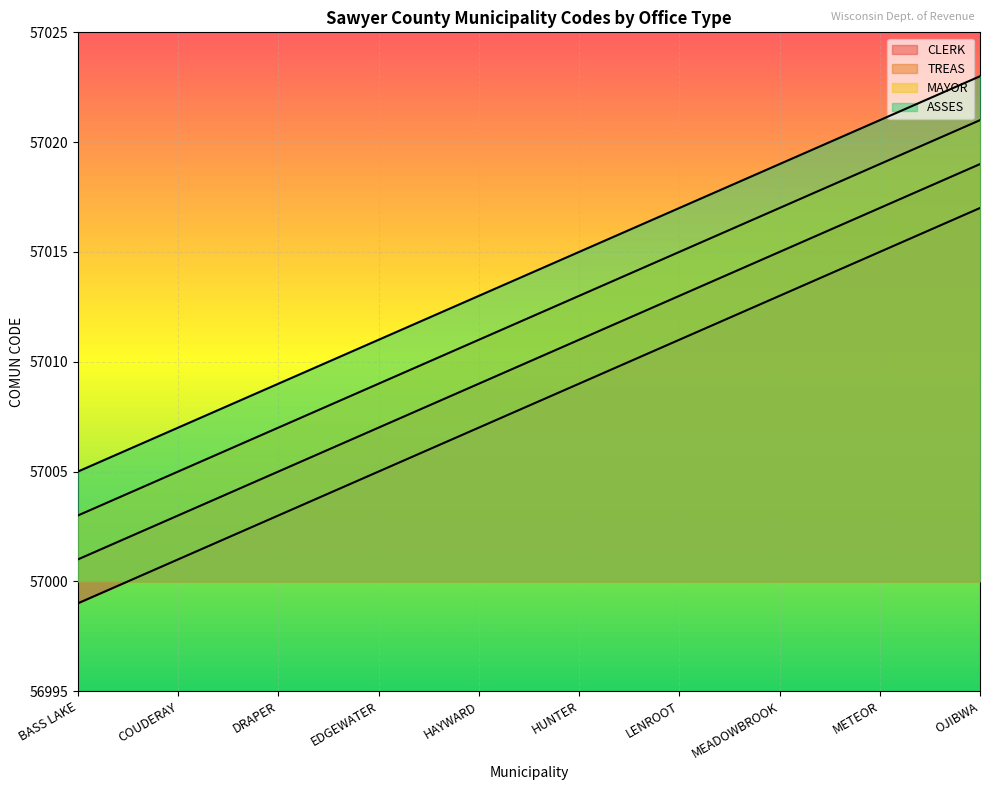

Which series has the largest range (max minus min)?

CLERK